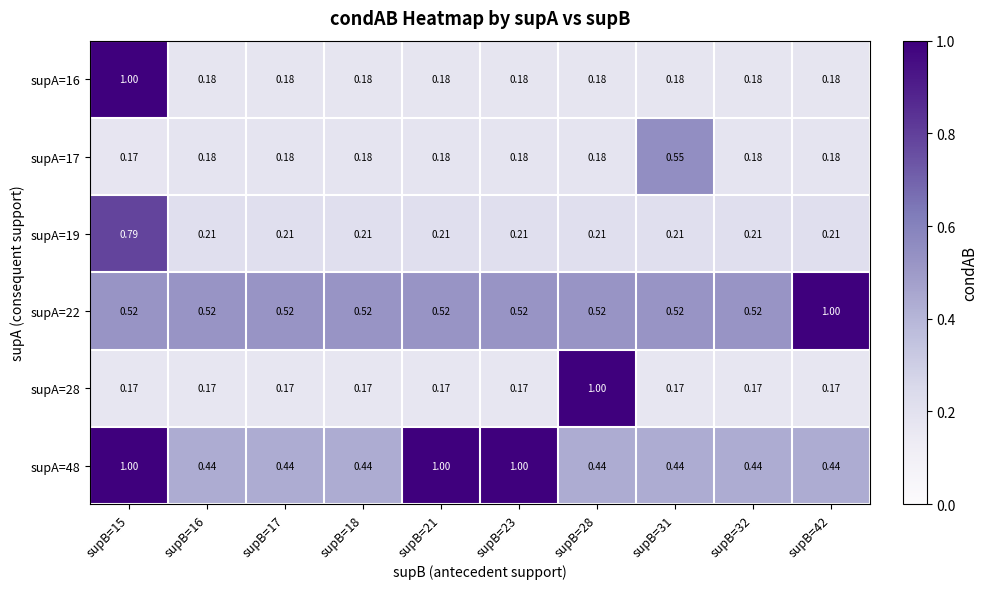

Is the value of supA=19 at supB=16 greater than the value of supA=16 at supB=21?

Yes